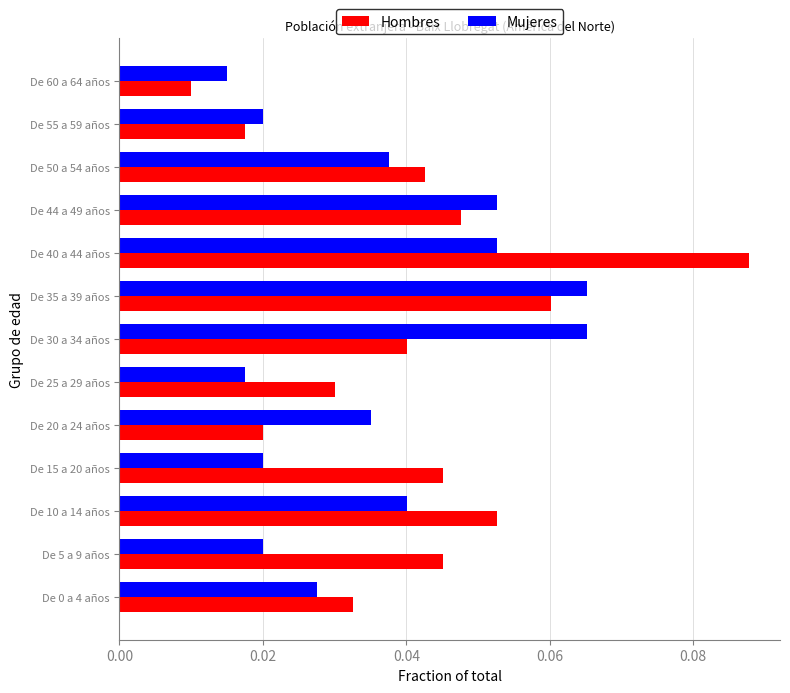

At how many categories does at least one series exceed 0?

13